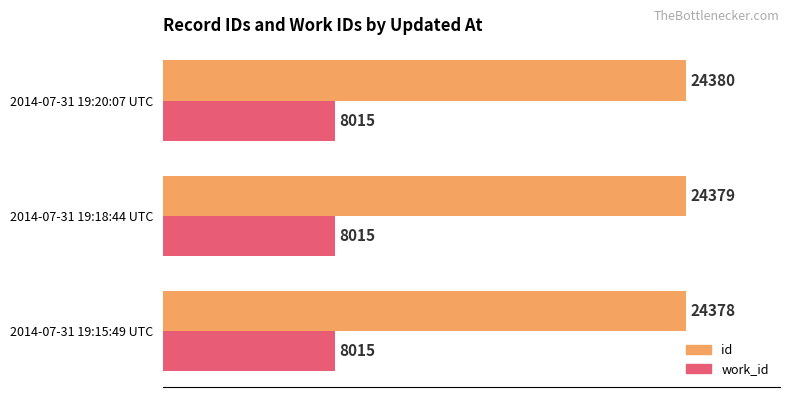

What is the total value across all series at 2014-07-31 19:18:44 UTC?

32394